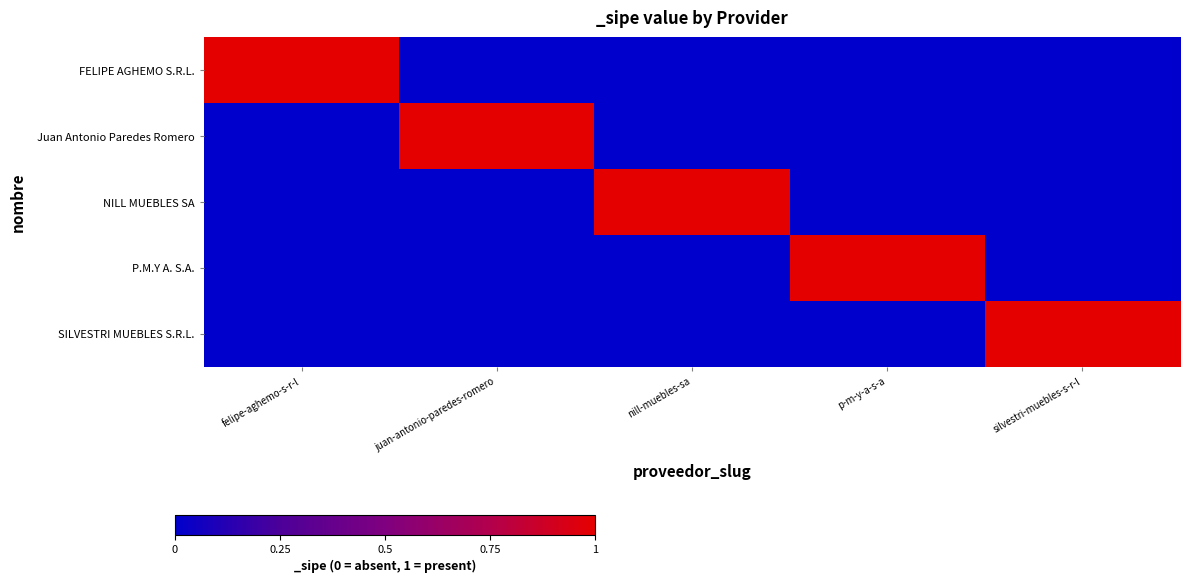

Which series has the largest total across all categories?

FELIPE AGHEMO S.R.L.